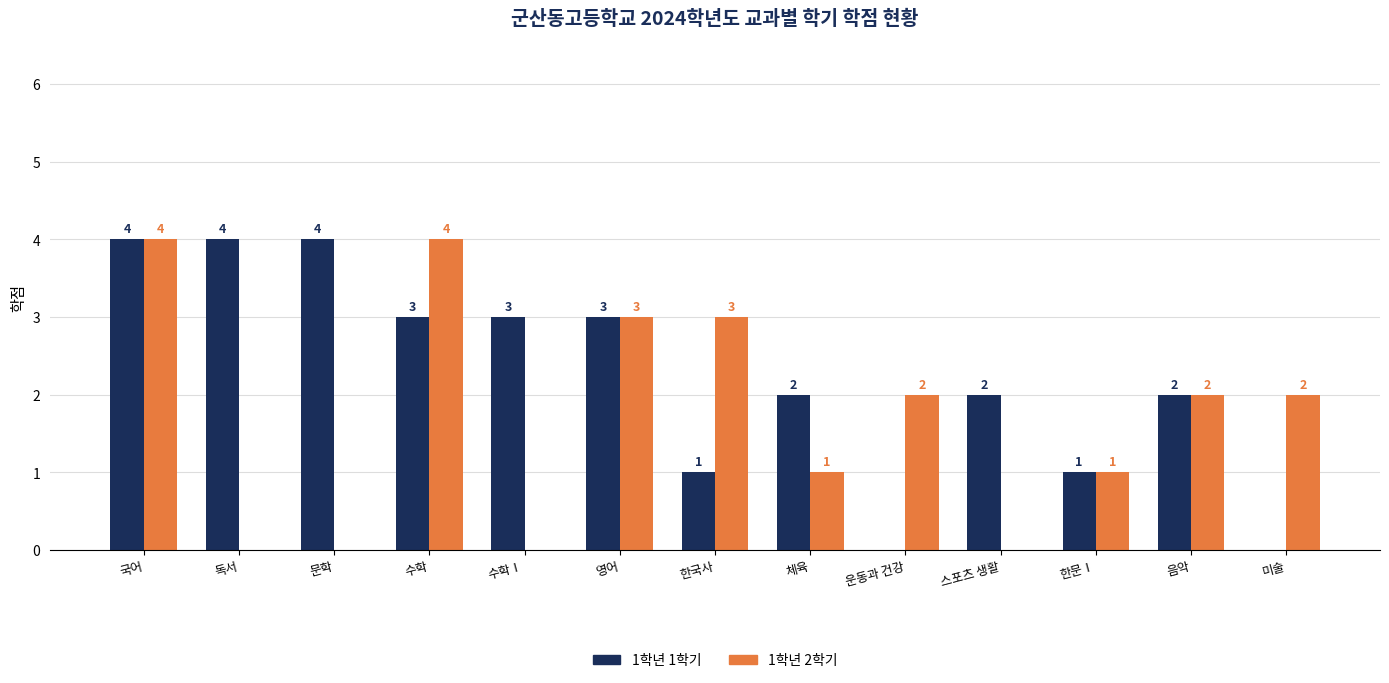

Is it true that 1학년 1학기 equals 1 at 독서?

False